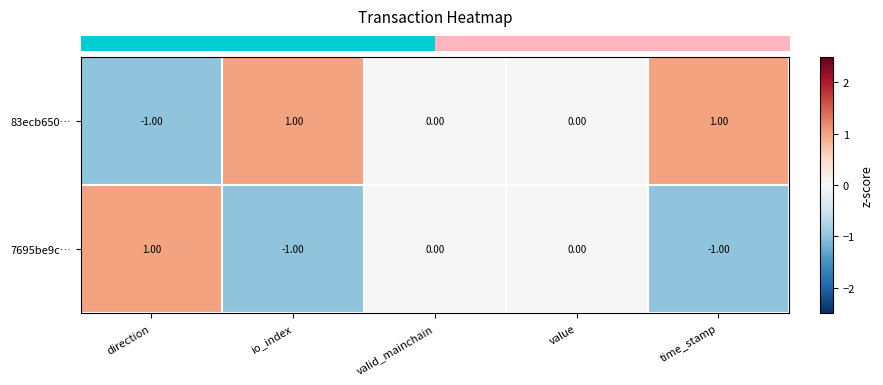

How many negative values does the 7695be9c… series have?

2